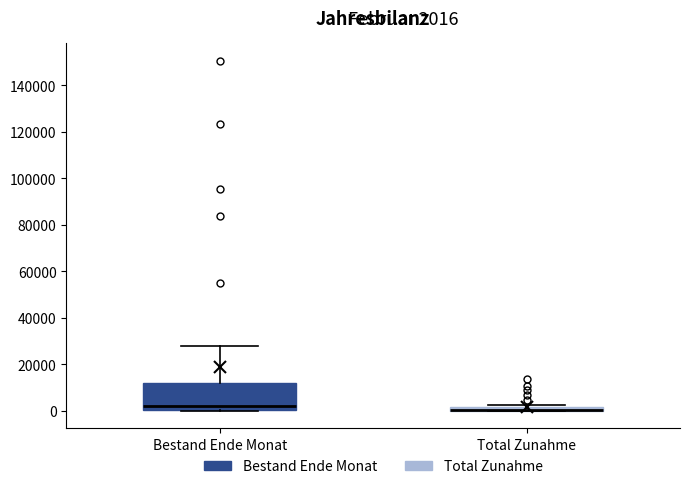

Which box is the tallest, from its lower edge to its upper edge?

Bestand Ende Monat